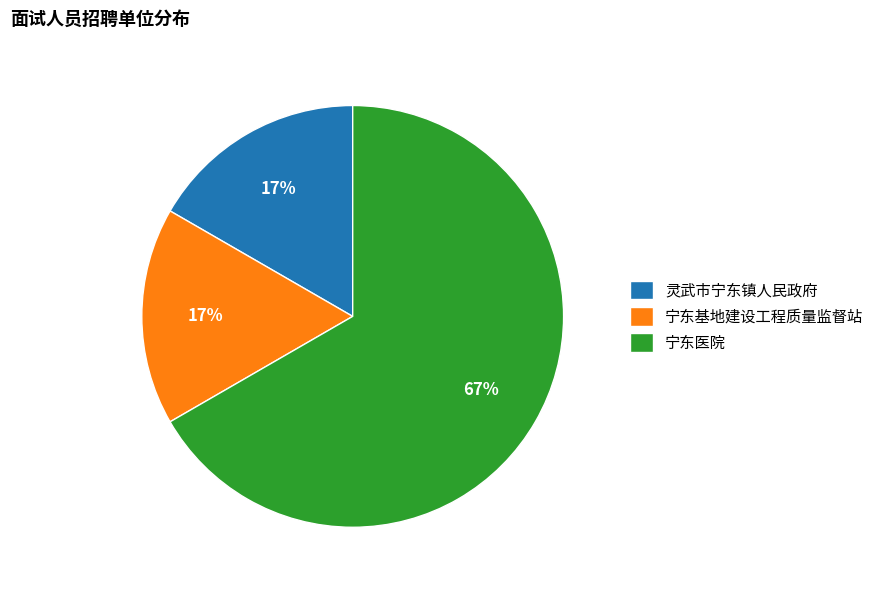

Is there any slice that represents more than half of the pie?

Yes